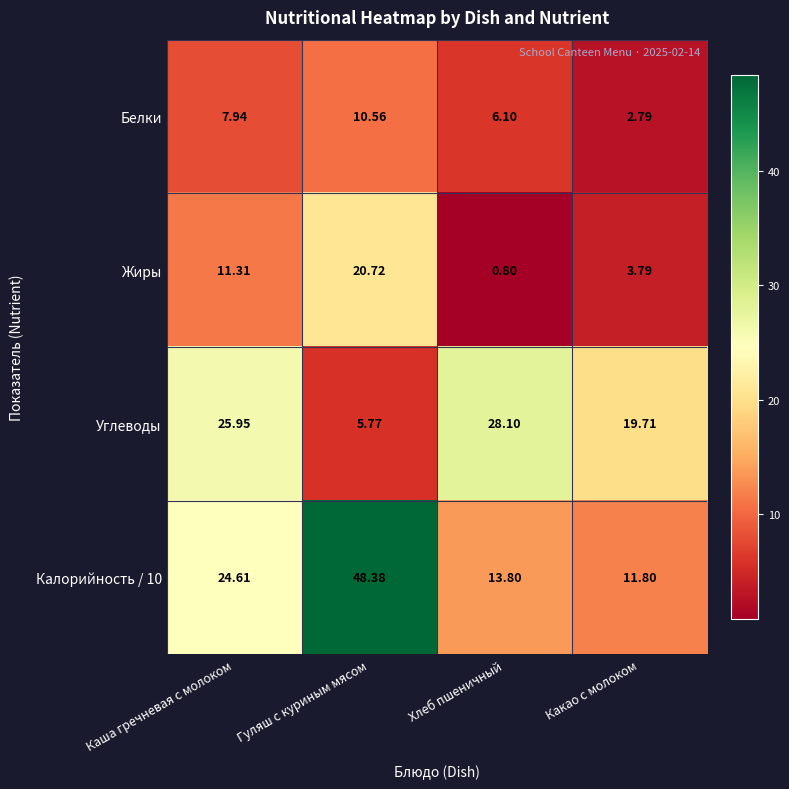

At which label does Жиры first exceed 11?

Каша гречневая с молоком